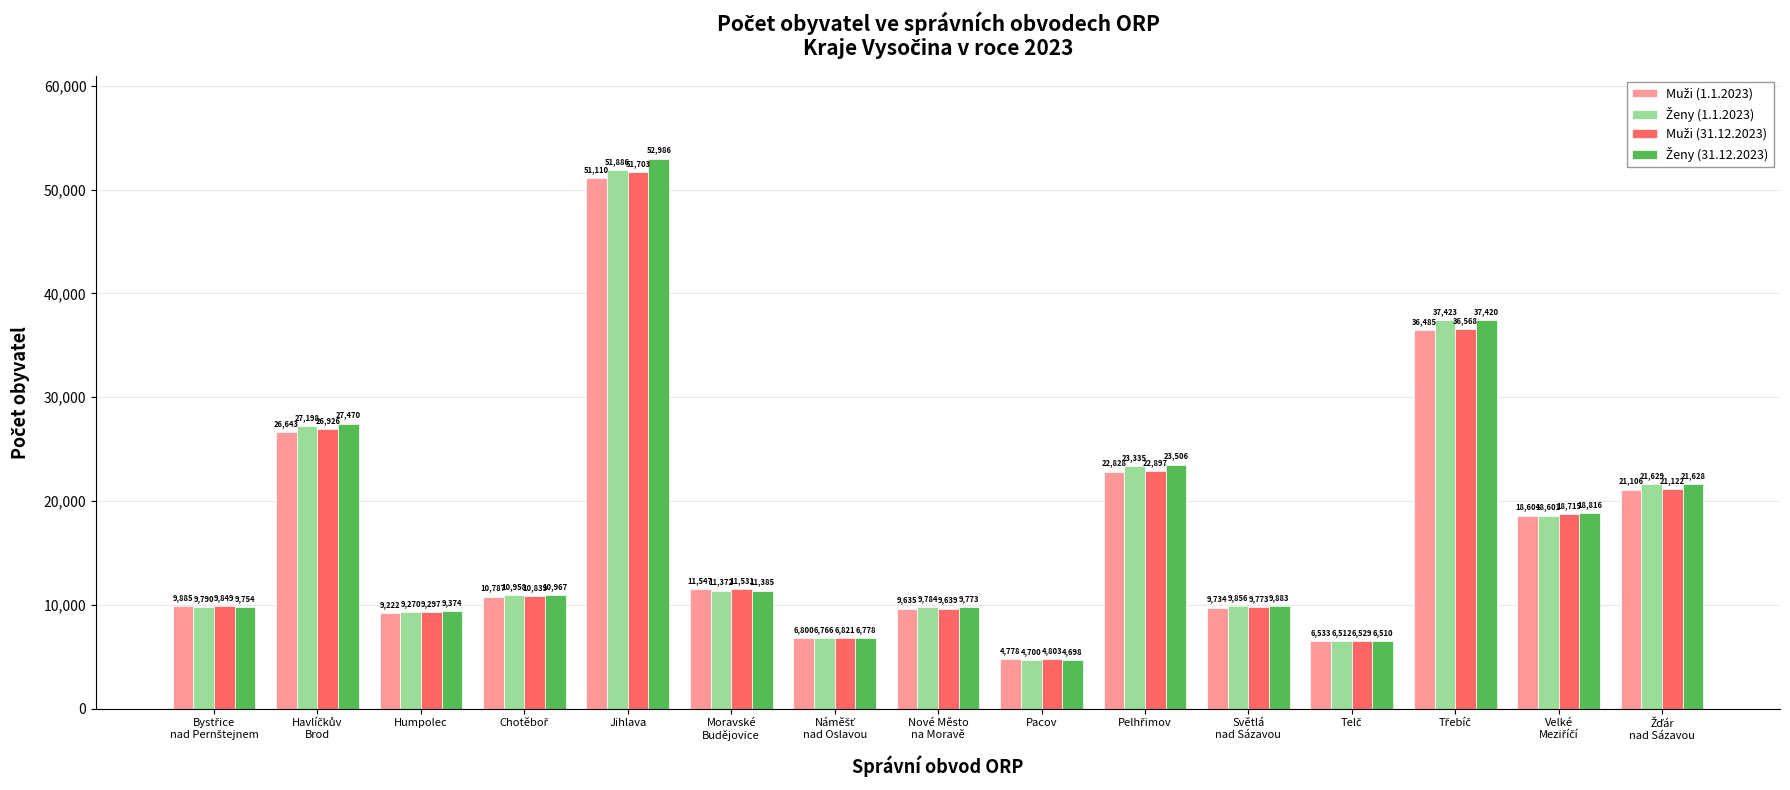

At which category is the sum across all series the highest?

Jihlava